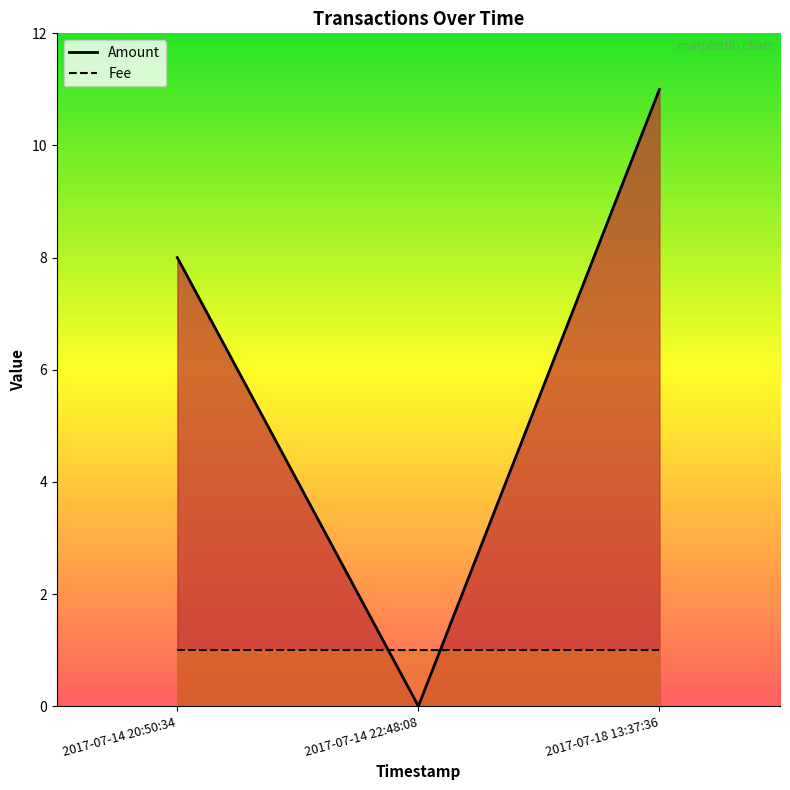

What is the greatest value displayed?

11